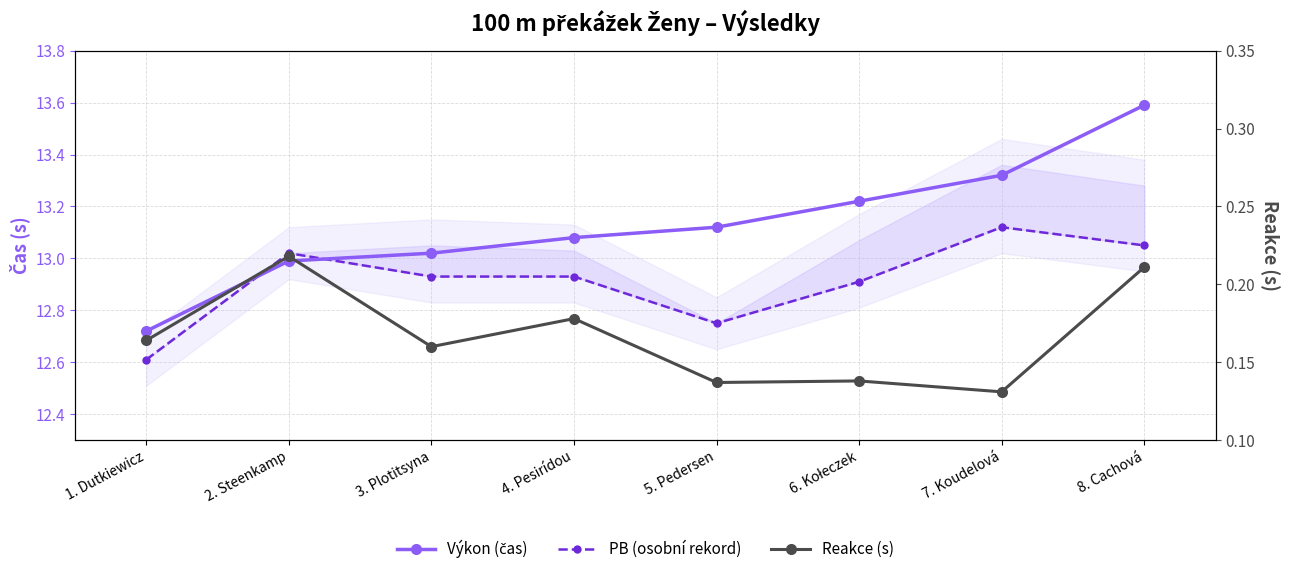

Reading left to right, what are all the values shown in this chart?

Výkon (čas): 1. Dutkiewicz=12.7	2. Steenkamp=13.0	3. Plotitsyna=13.0	4. Pesirídou=13.1	5. Pedersen=13.1	6. Kołeczek=13.2	7. Koudelová=13.3	8. Cachová=13.6
PB (osobní rekord): 1. Dutkiewicz=12.6	2. Steenkamp=13.0	3. Plotitsyna=12.9	4. Pesirídou=12.9	5. Pedersen=12.8	6. Kołeczek=12.9	7. Koudelová=13.1	8. Cachová=13.1
Reakce (s): 1. Dutkiewicz=0.2	2. Steenkamp=0.2	3. Plotitsyna=0.2	4. Pesirídou=0.2	5. Pedersen=0.1	6. Kołeczek=0.1	7. Koudelová=0.1	8. Cachová=0.2